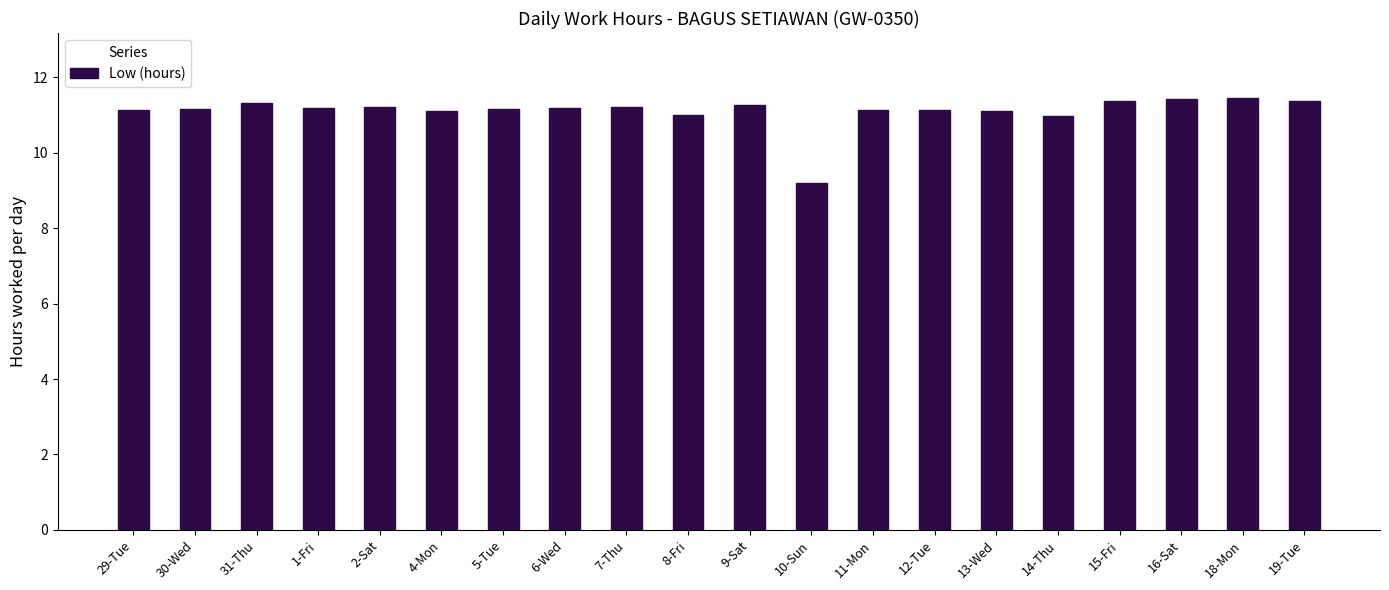

The value at 12-Tue is 11.1. True or false?

True